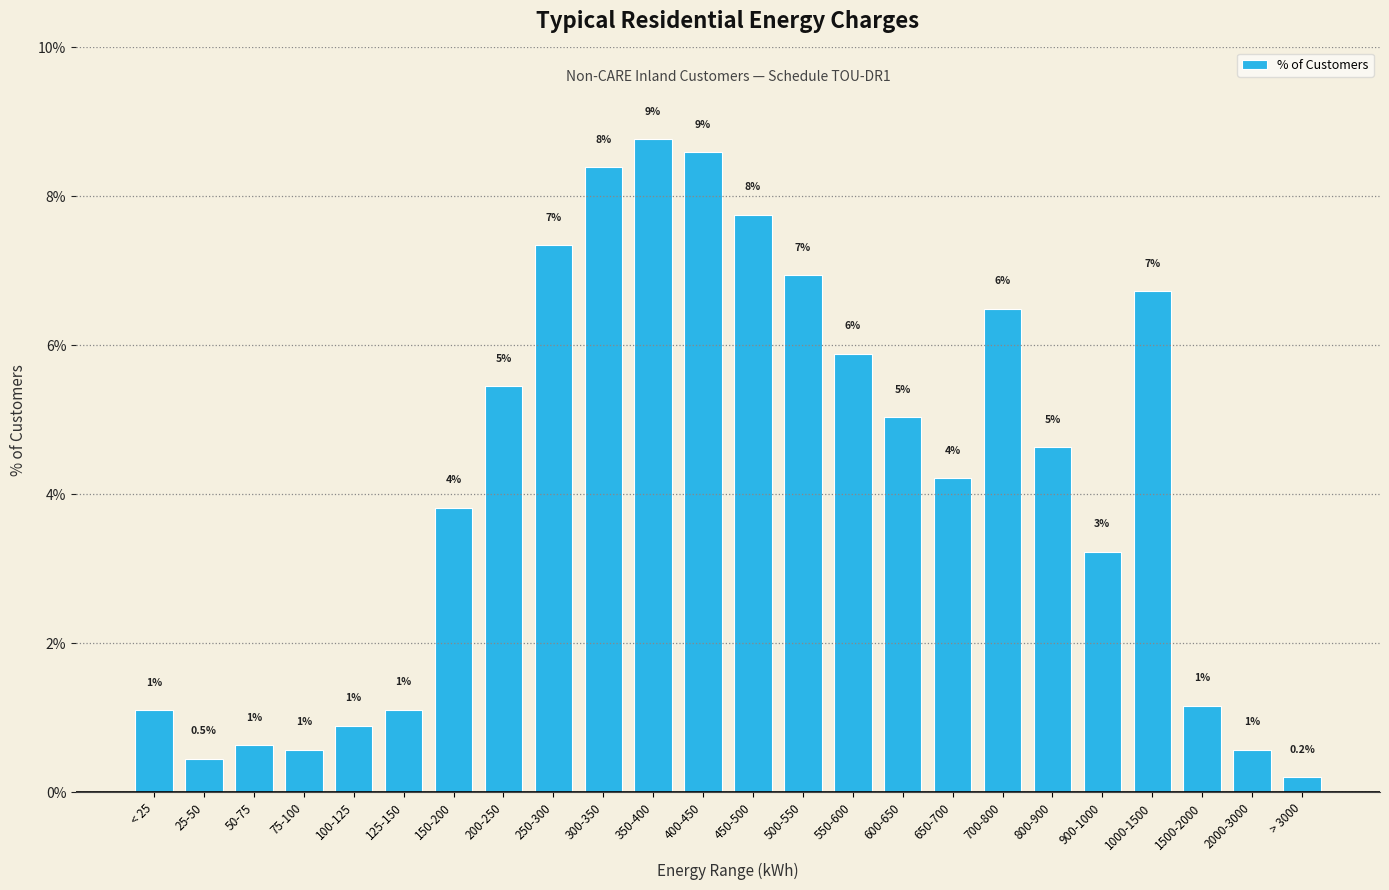

Are the bars horizontal?

No